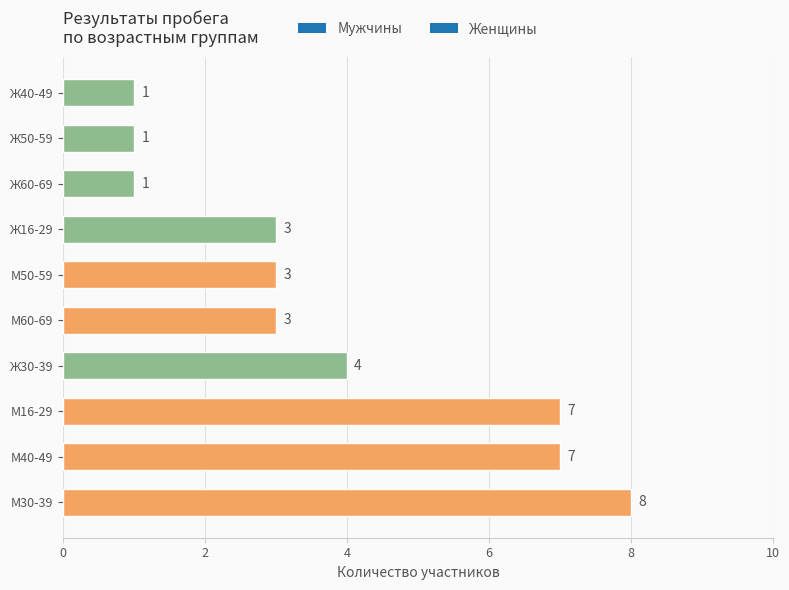

What is the average value?

4